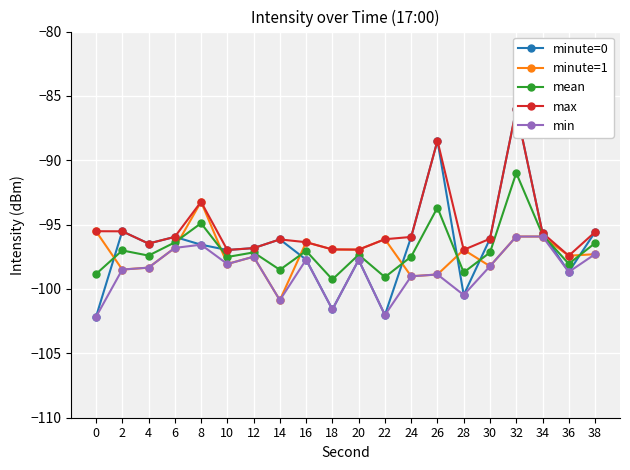

How many lines are shown in the chart?

5